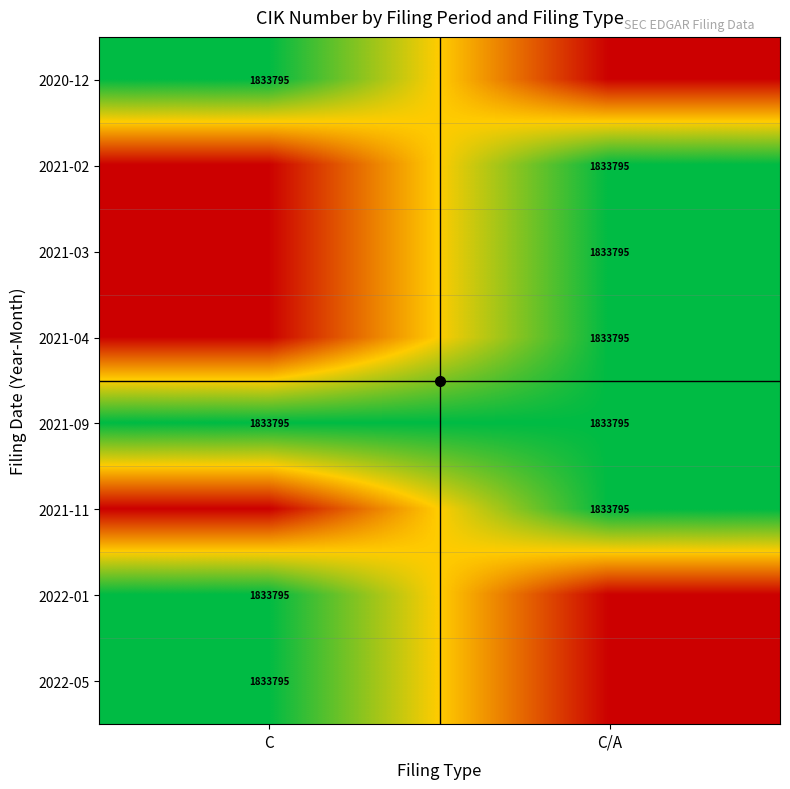

The value of 2021-02 at C/A is 1833795. True or false?

True